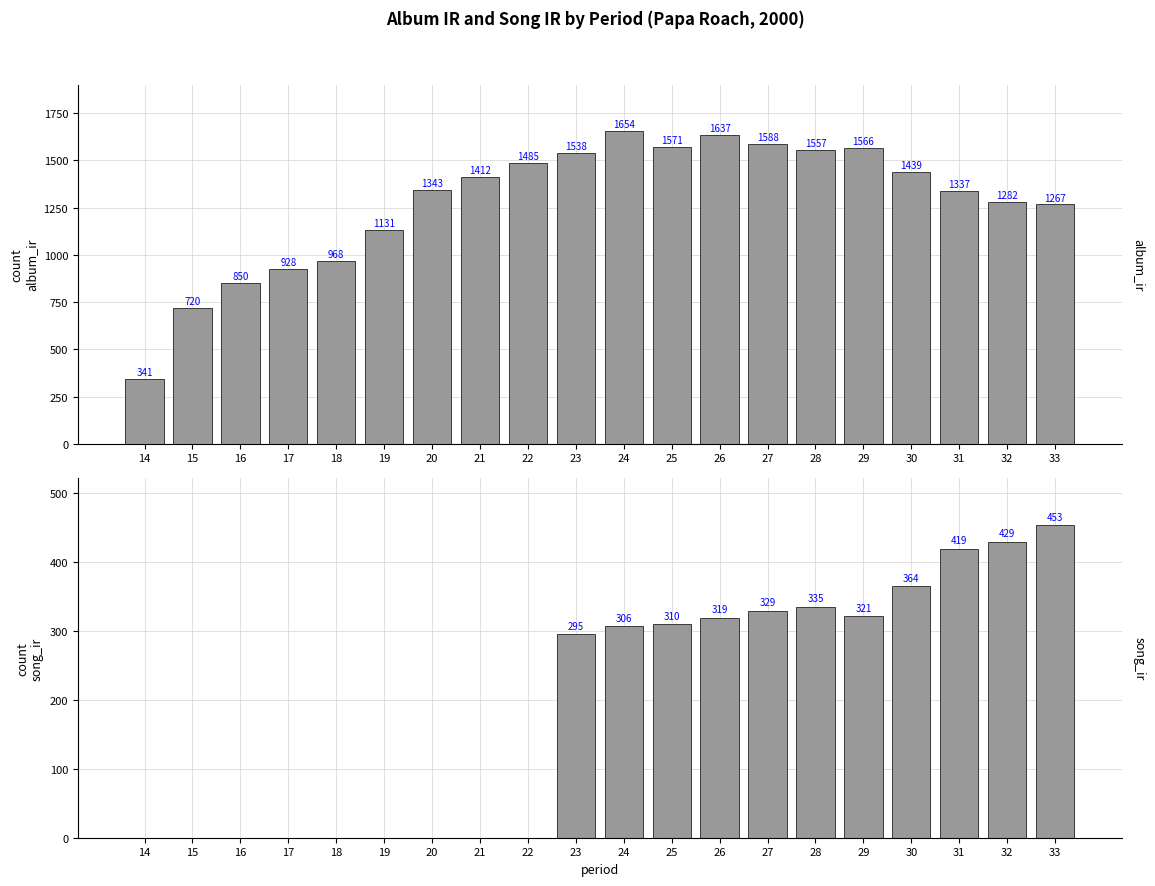

What is the difference between the maximum and minimum values in the song_ir series?

452.9